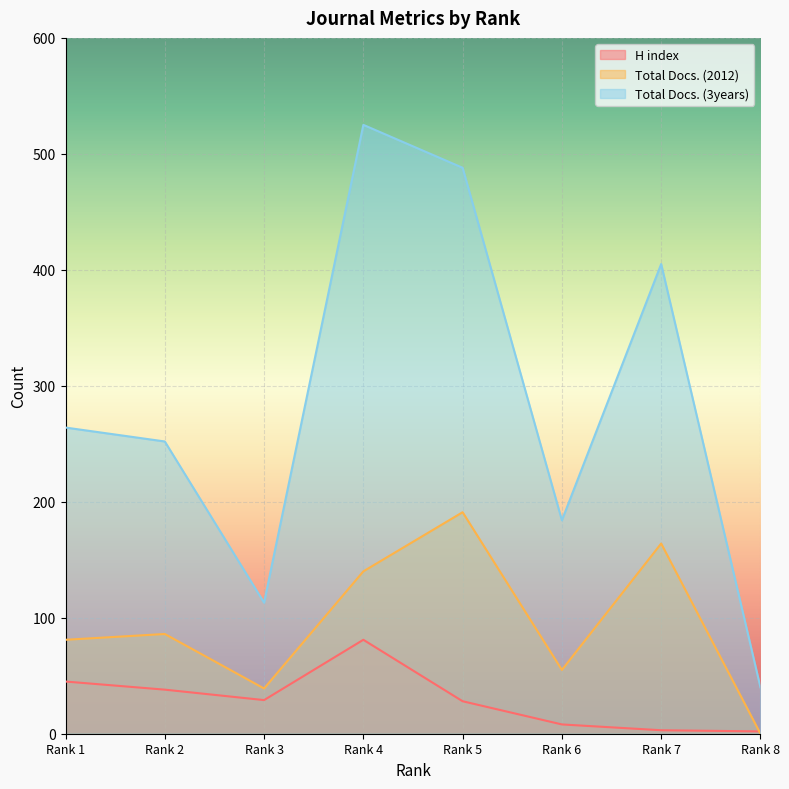

Where does the H index series first go above 29?

Rank 1